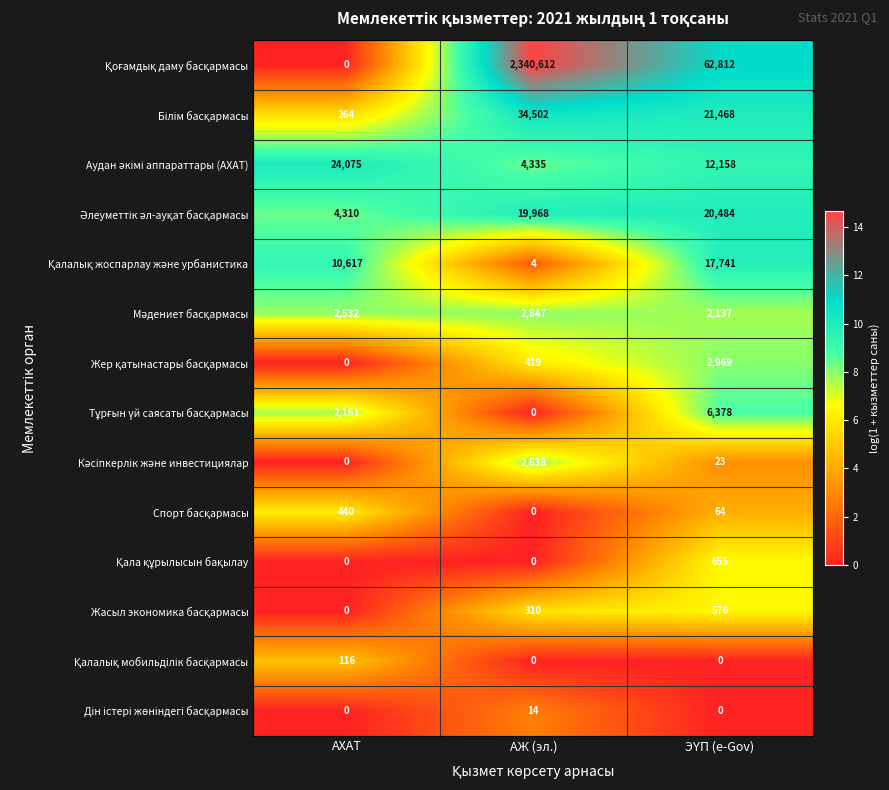

What is the spread (max minus min) of values at АЖ (эл.)?

2340612